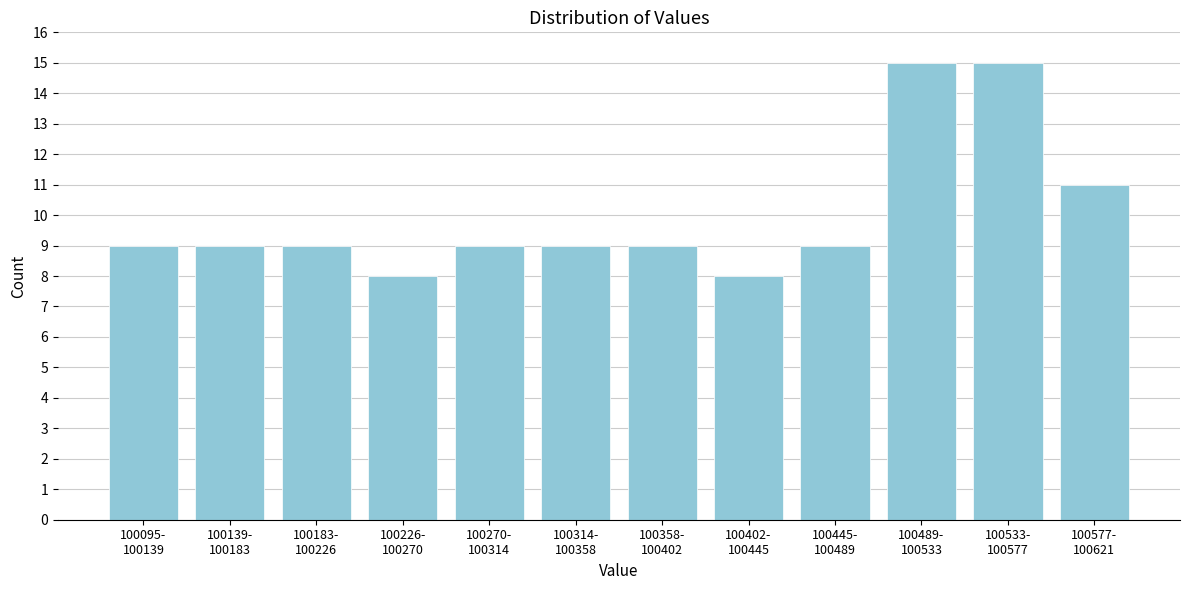

Reading left to right, transcribe all the data shown in this chart.

9	9	9	8	9	9	9	8	9	15	15	11